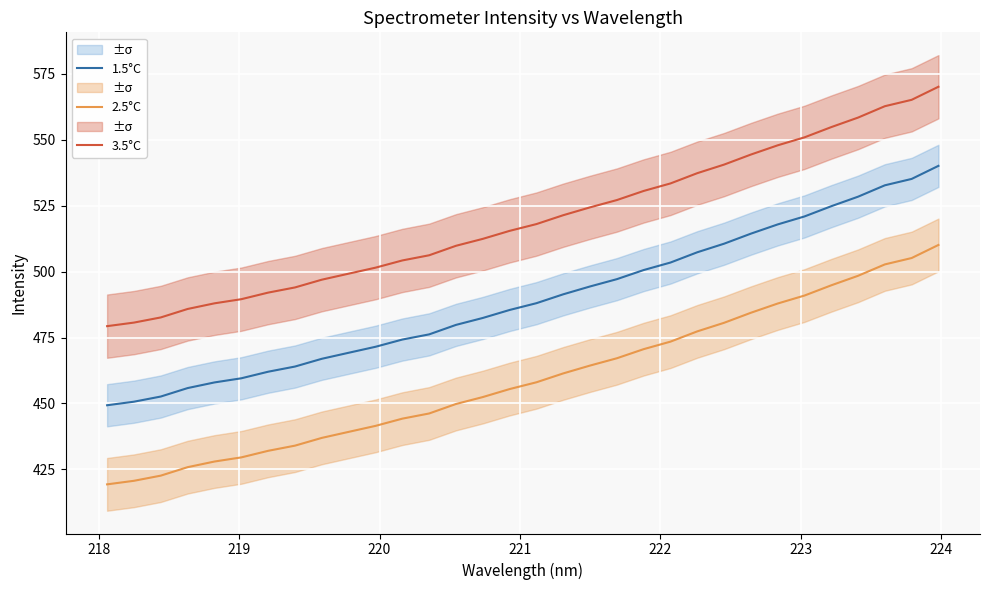

True or false: 2.5°C and 3.5°C cross at least once.

False